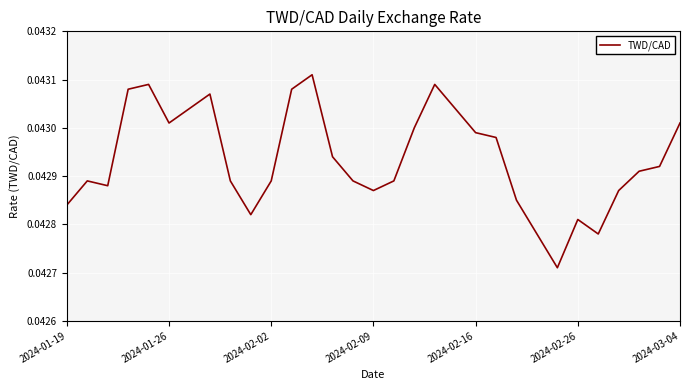

How many interior local peaks (higher than both neighbors) does the data have?

6